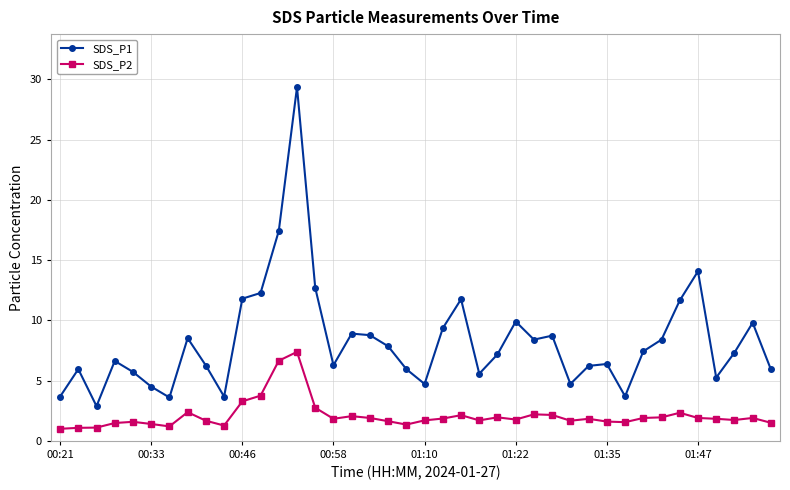

True or false: SDS_P2 and SDS_P1 cross at least once.

False